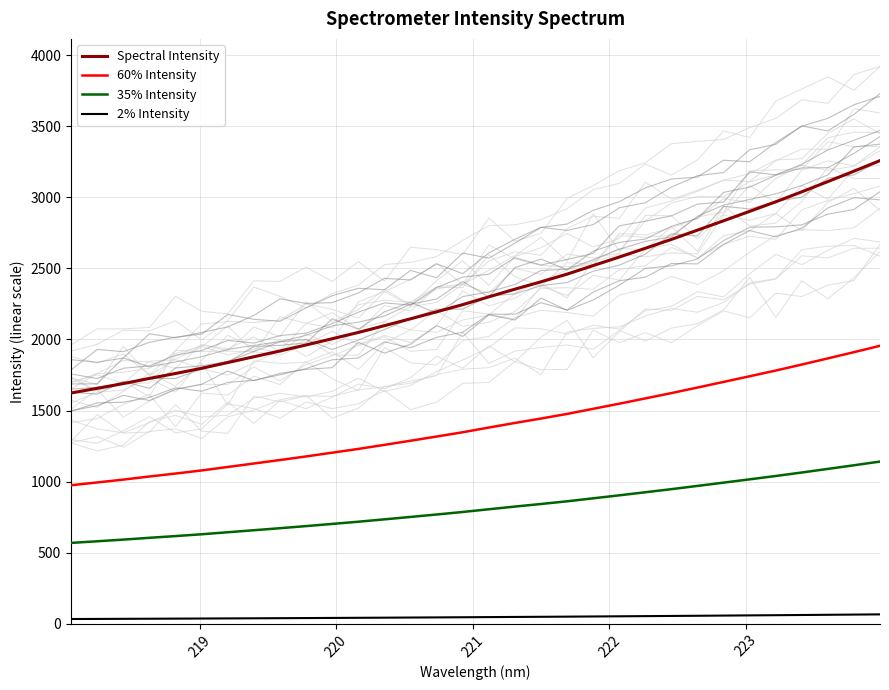

True or false: Spectral Intensity and 35% Intensity intersect in this chart.

False